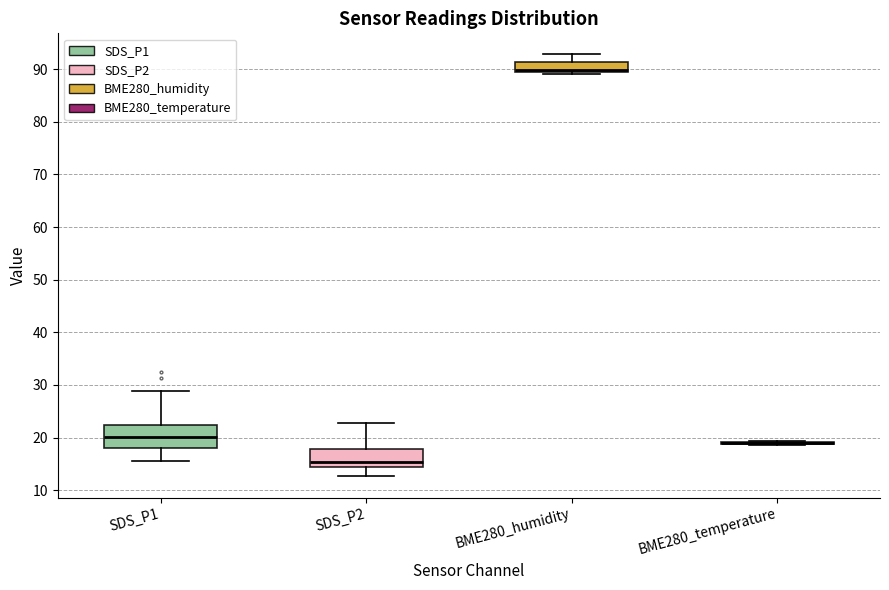

Where is the lower edge of the box for BME280_humidity on the y-axis? The values are not printed on the chart, so give them approximately, as read against the axis.

90